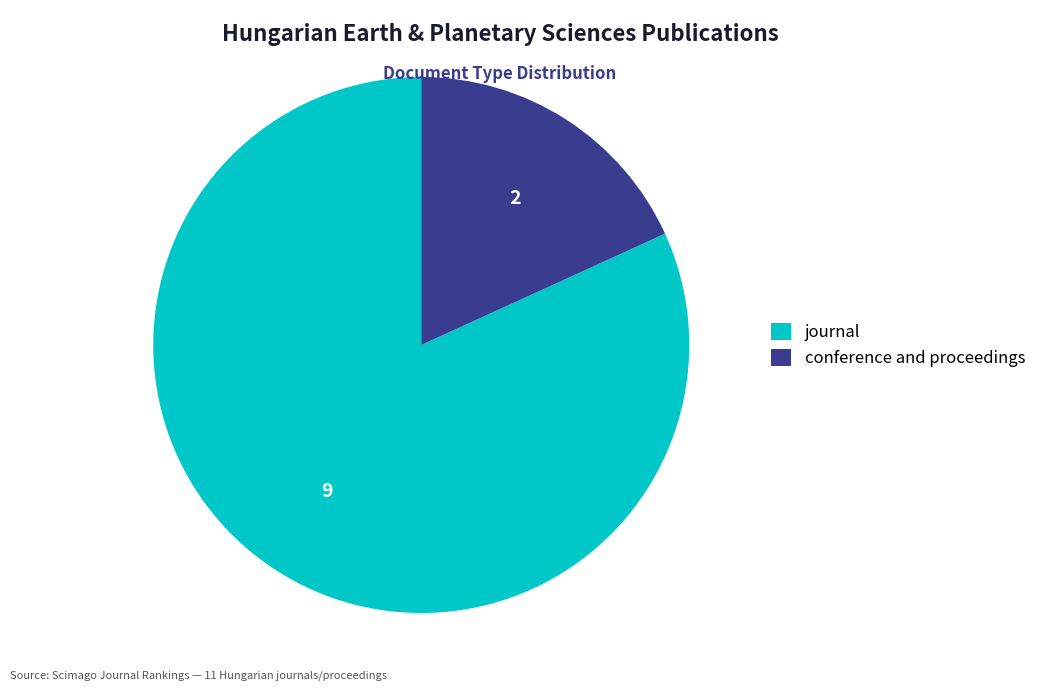

What is the smallest slice in the pie chart?

conference and proceedings